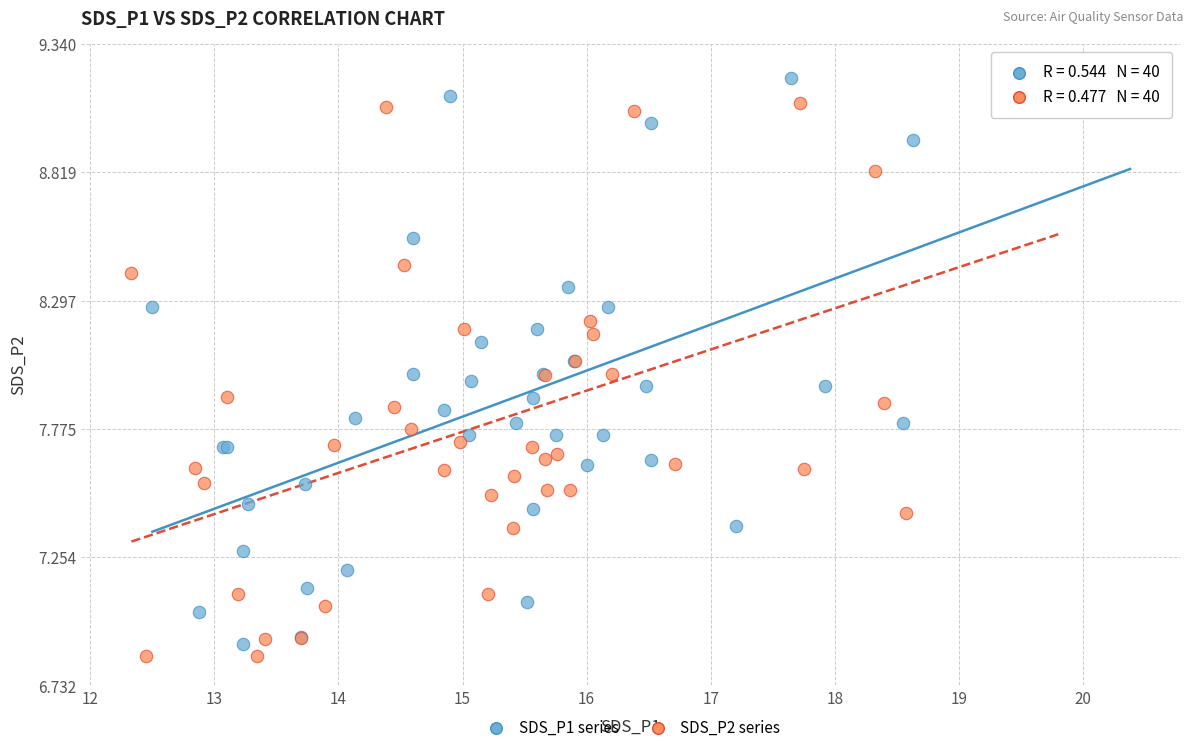

Which series reaches the maximum Y coordinate?

SDS_P2 series